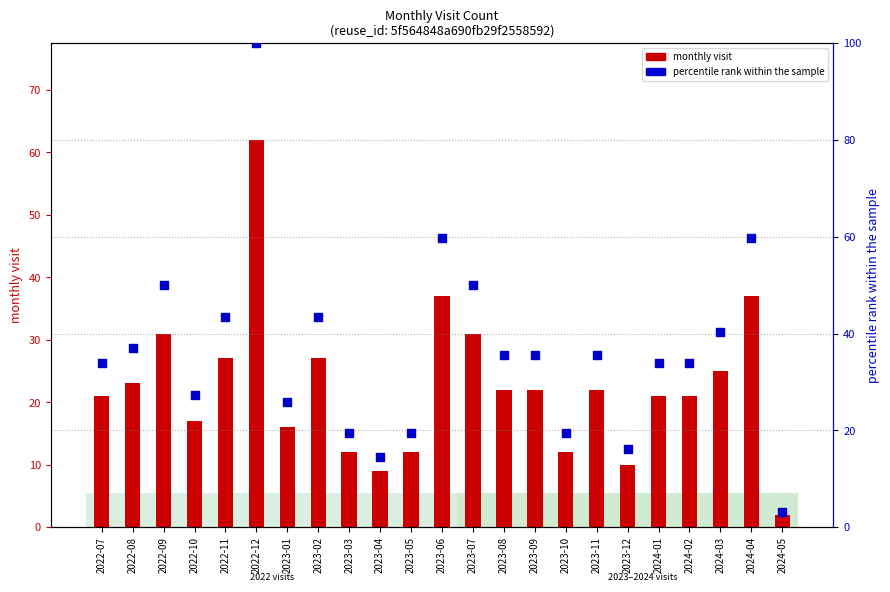

What is the total value across all series at 2023-08?

57.5